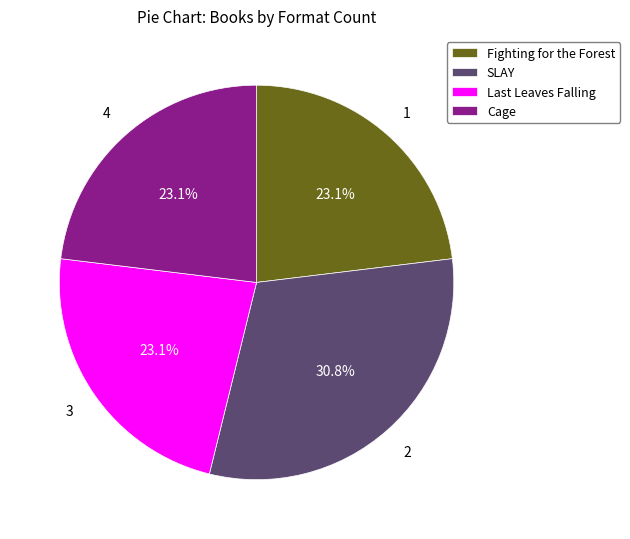

The Cage slice represents 23% of the pie. True or false?

True